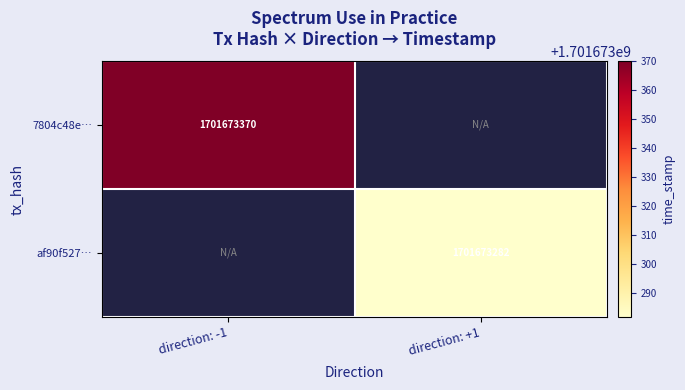

Rank the series by their maximum value, from lowest to highest.

af90f527153b4addcf5b0fcdc29592a15a8dec0, 7804c48e5471db829a39b906ba8b2439971f30e